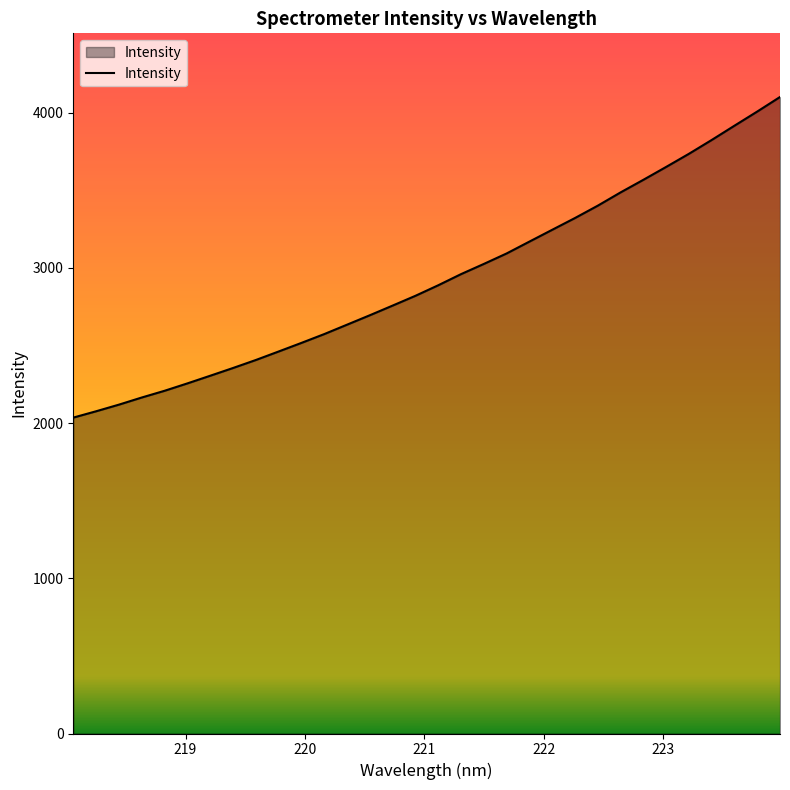

What is the sum of all values?

93770.9